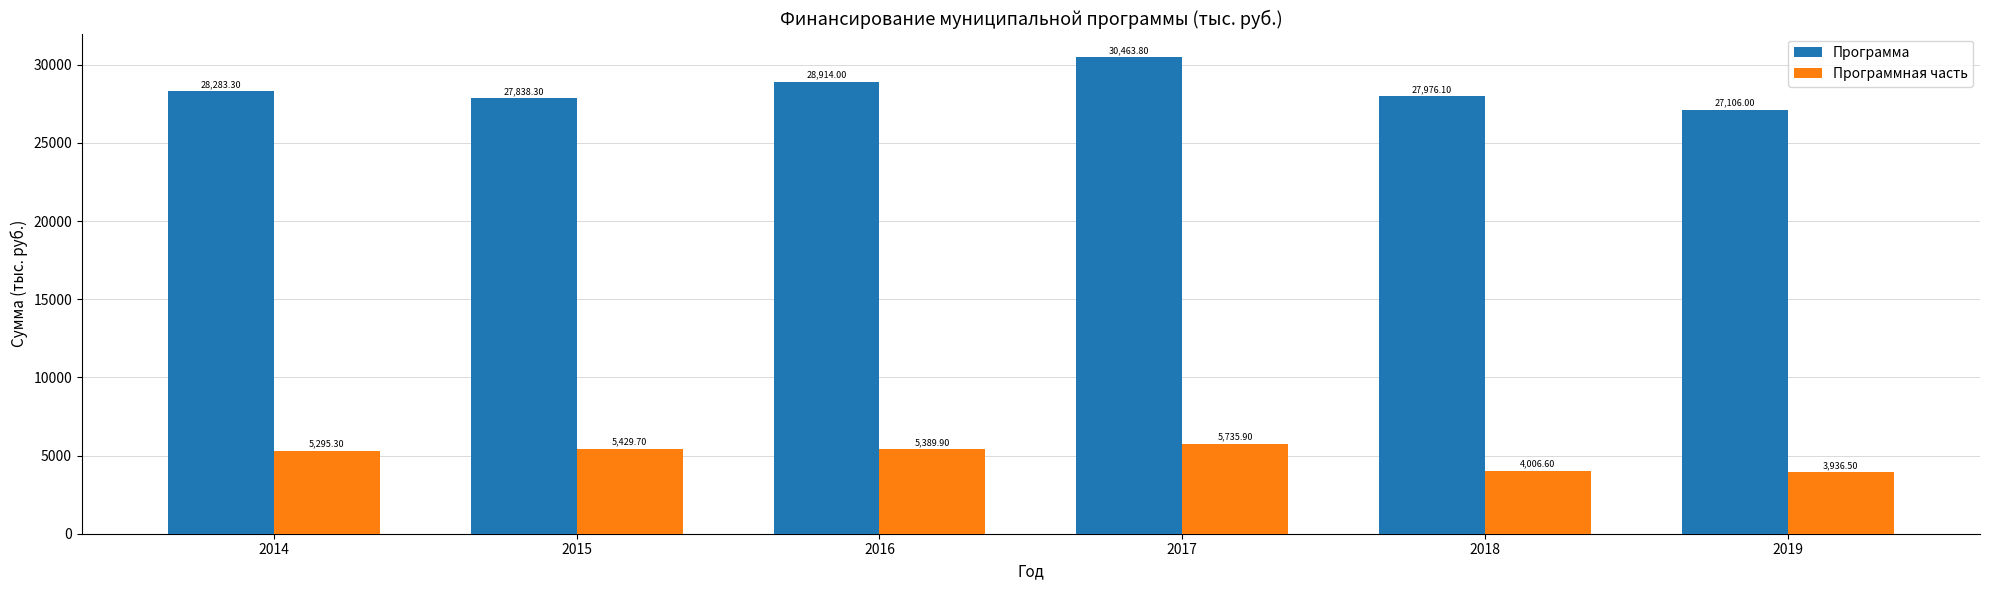

What is the value of the Программа bar at the 6th from the left?

27106.0